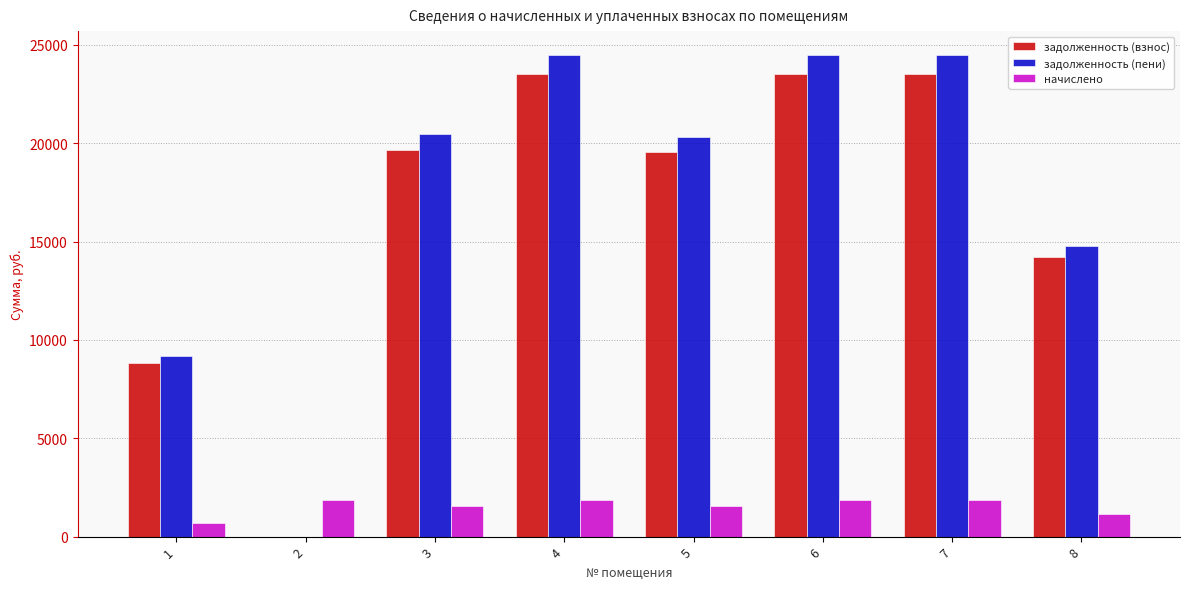

What is the difference between the задолженность (пени) values at 7 and 1?

15296.4